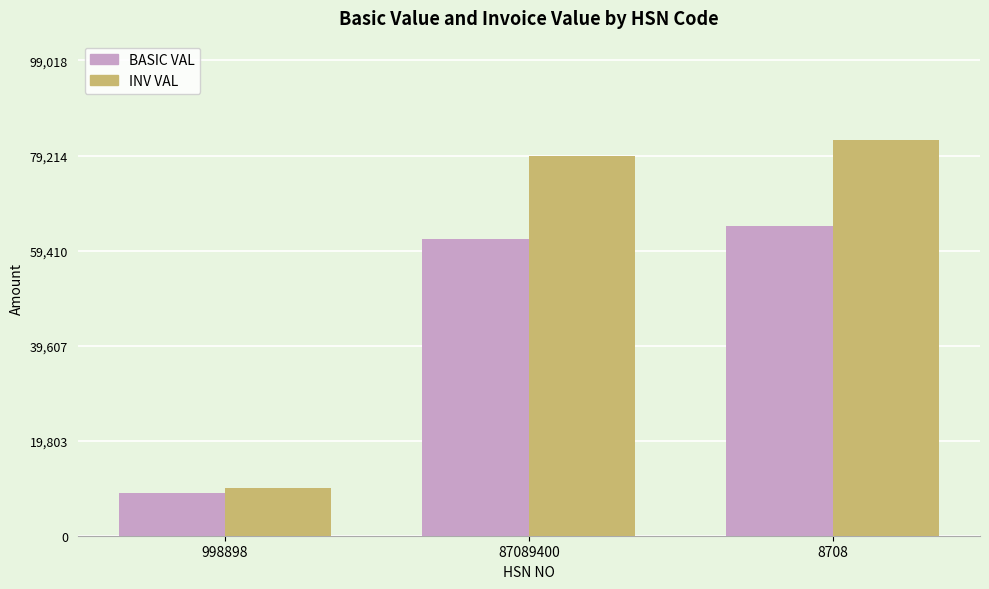

Rank the categories by INV VAL value from lowest to highest.

998898, 87089400, 8708